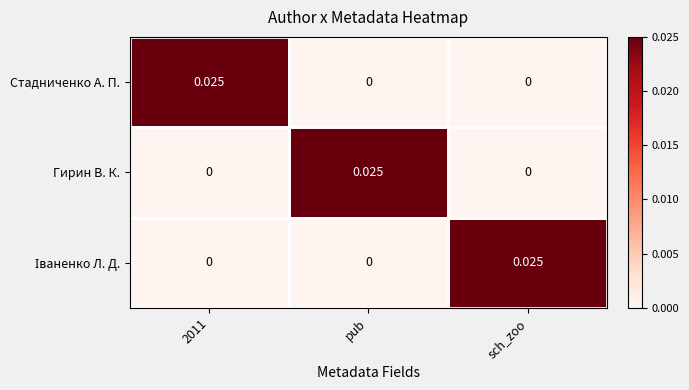

How many values in the Гирин В. К. series exceed 0?

1